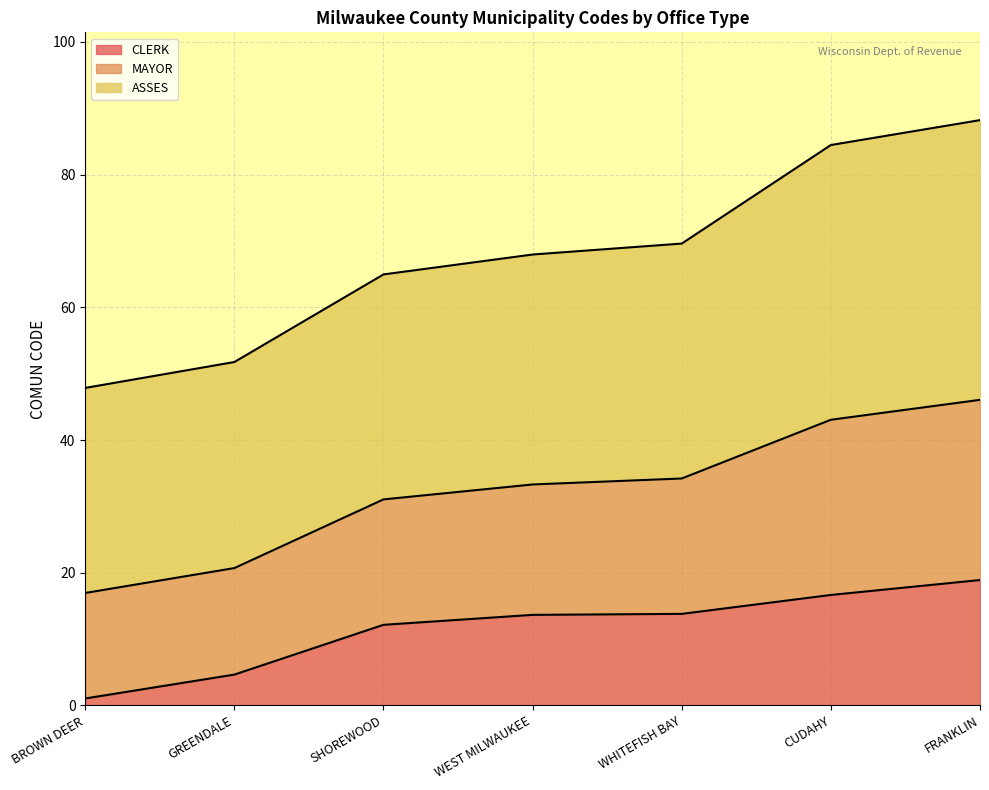

At which label is CLERK closest to 9?

SHOREWOOD